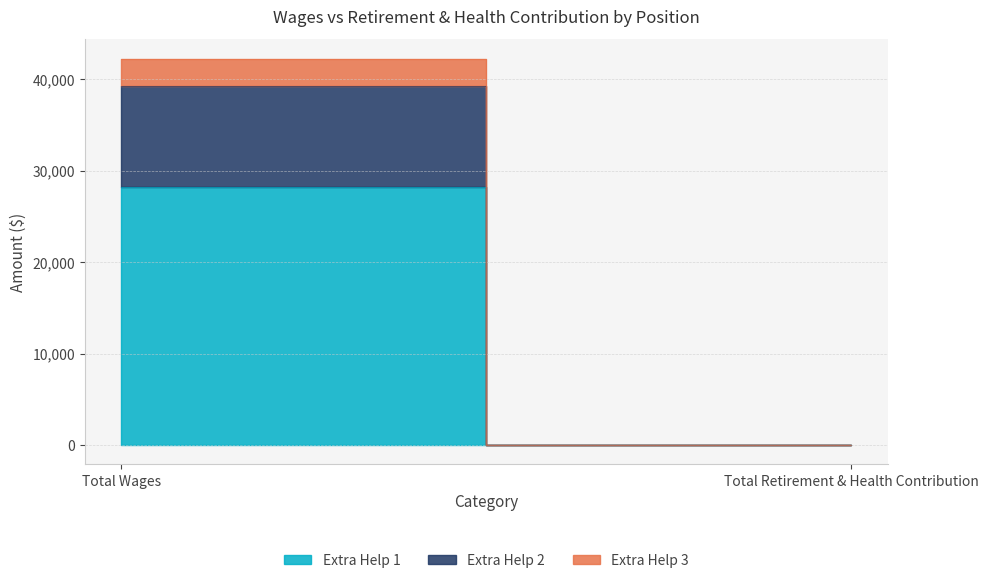

How many values in Extra Help 1 are above zero?

1